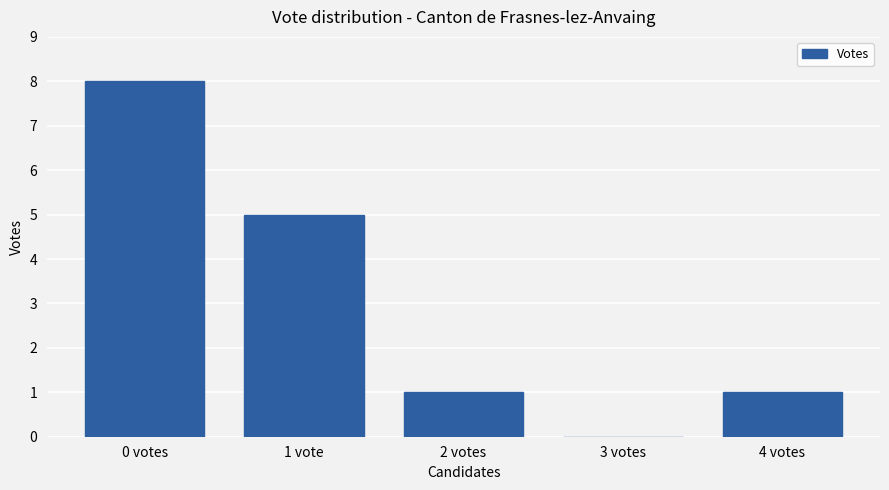

Reading left to right, extract all data points from this chart.

0 votes=8	1 vote=5	2 votes=1	3 votes=0	4 votes=1